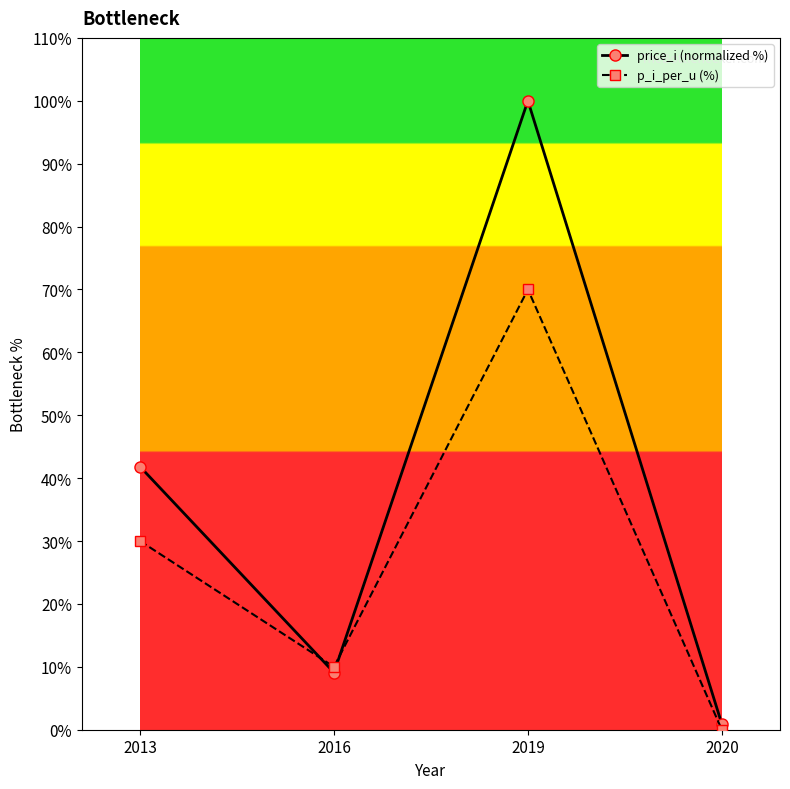

True or false: price_i (normalized %) has more than 2 points higher than both neighbors.

False